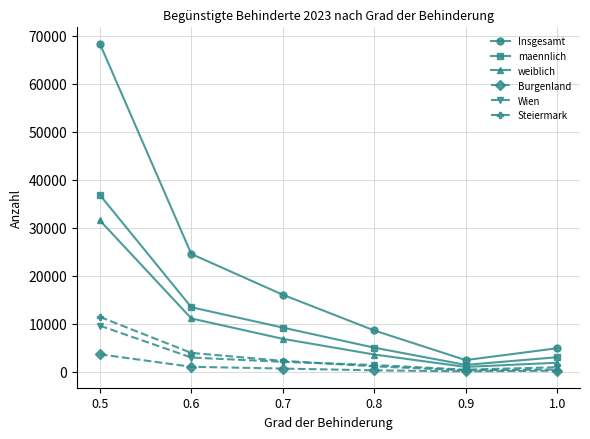

The Steiermark series shows 284 at 0.9. True or false?

True